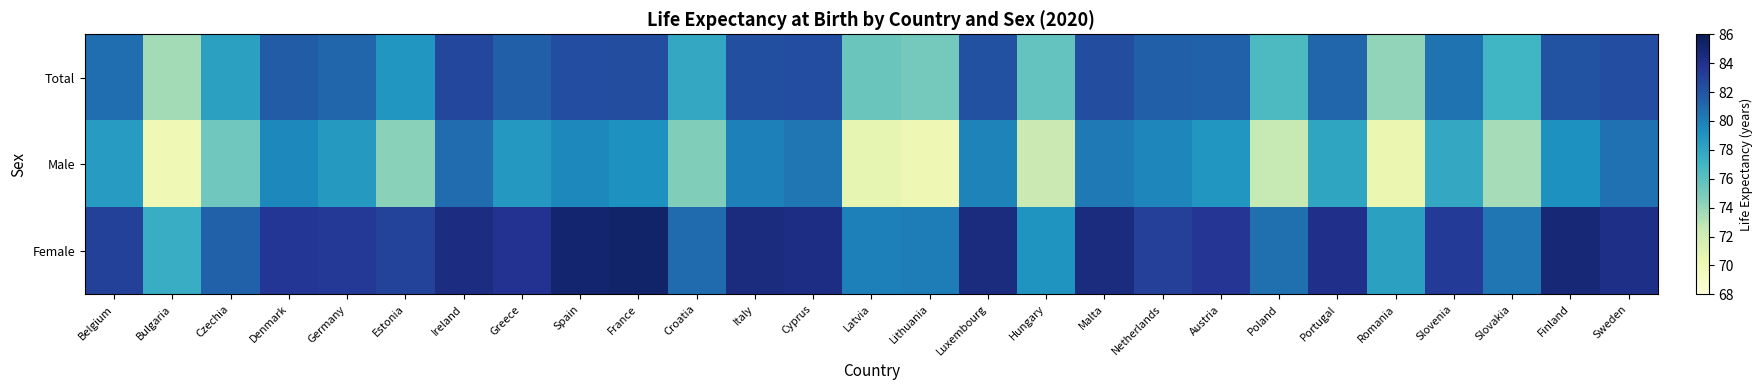

At how many categories does at least one series exceed 82?

18